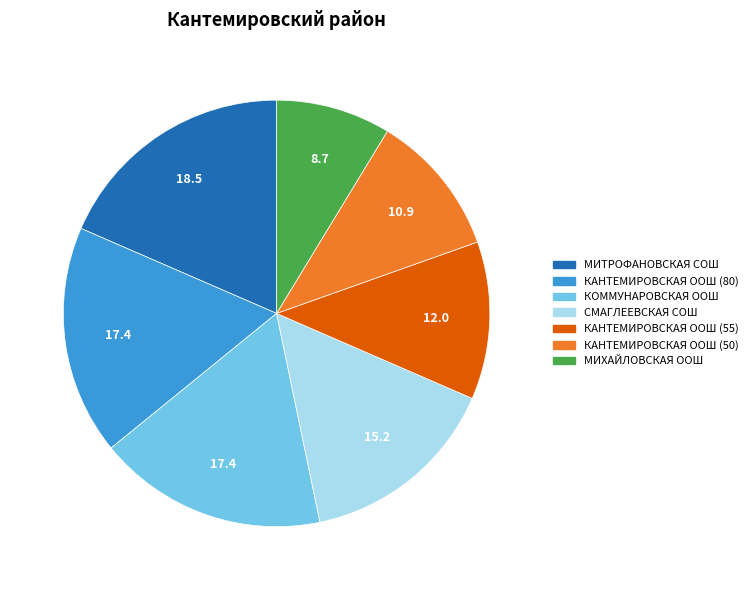

Is there any slice that represents more than half of the pie?

No